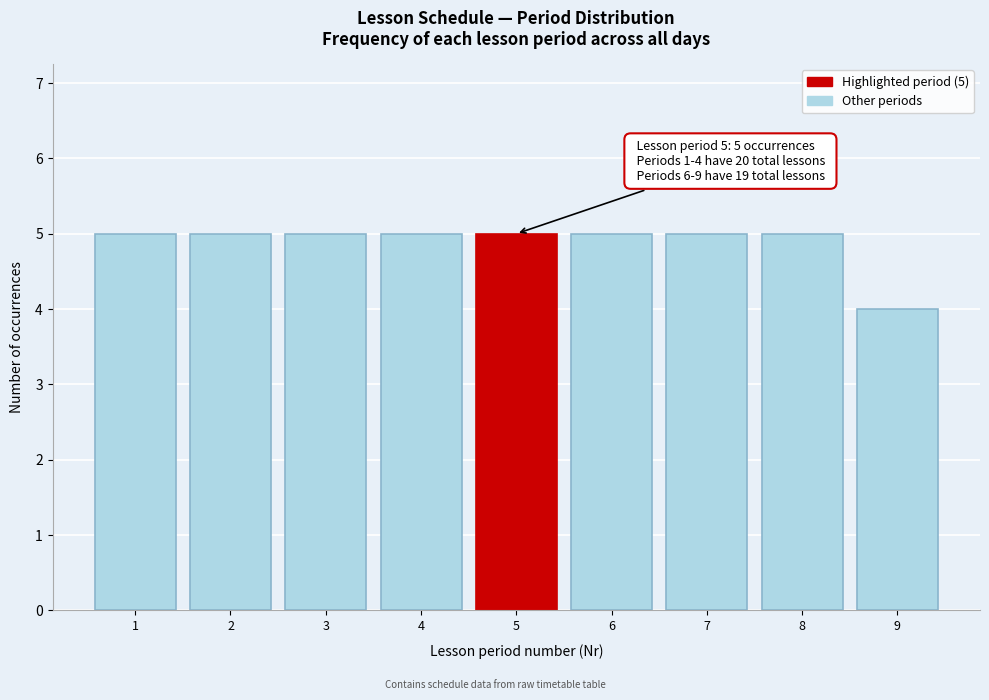

Reading left to right, what are all the values shown in this chart?

1=5	2=5	3=5	4=5	5=5	6=5	7=5	8=5	9=4